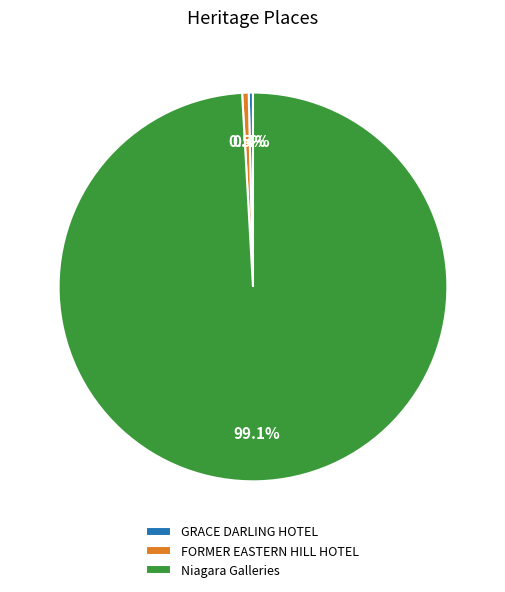

Approximately how many times larger is the value at GRACE DARLING HOTEL compared to FORMER EASTERN HILL HOTEL?

0.6